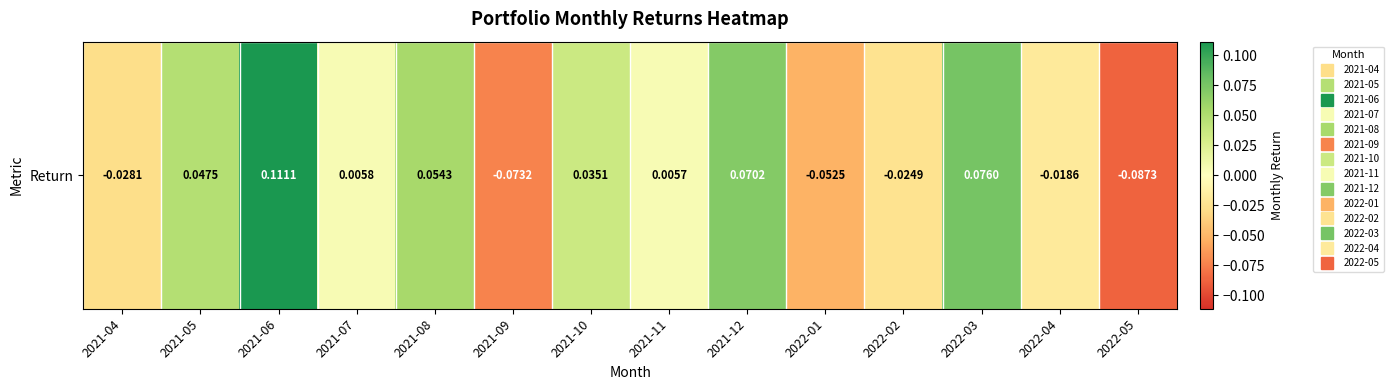

Where does the data first go above 0?

2021-05